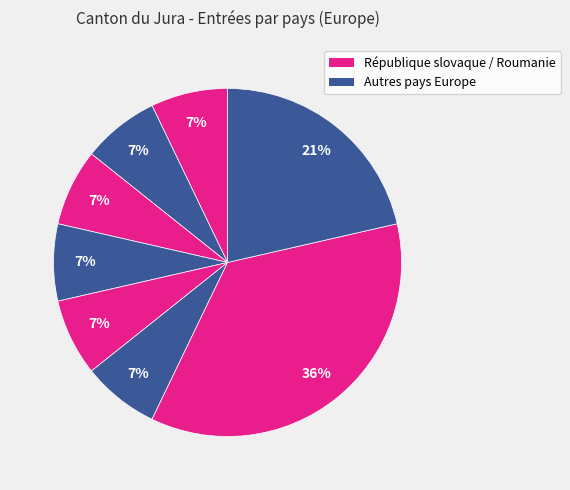

How many slices are in this pie chart?

8